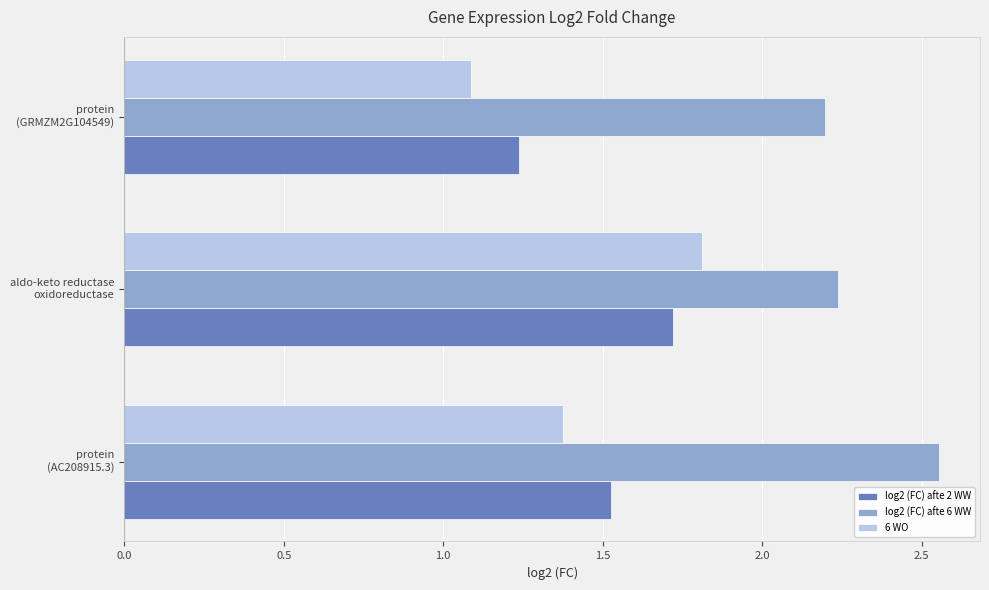

At how many categories does at least one series exceed 1?

3